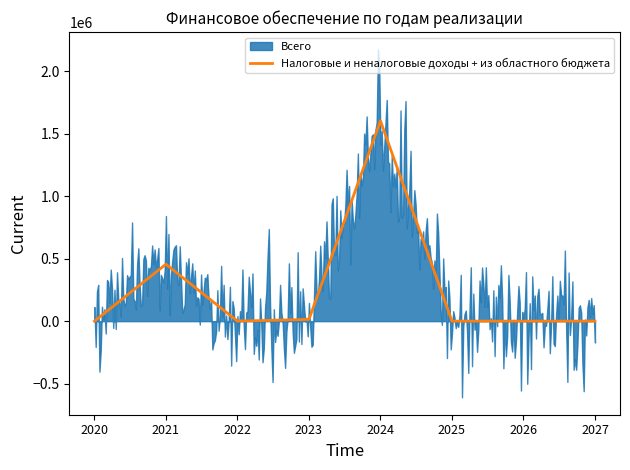

What is the maximum value for Налоговые и неналоговые доходы + из областного бюджета?

1601939.0